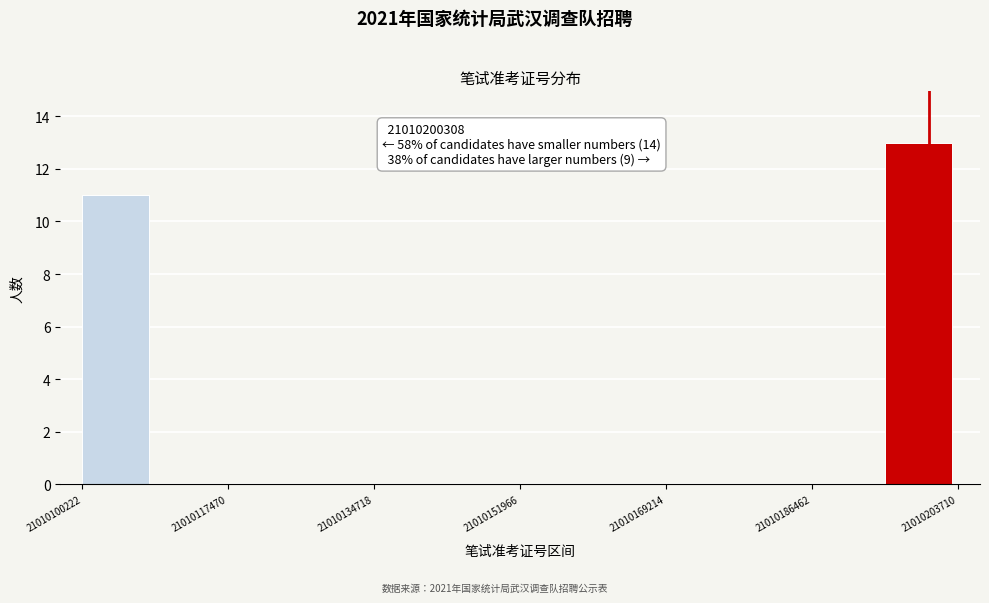

Which range on the x-axis has the tallest bar?

21010196000 to 21010204000